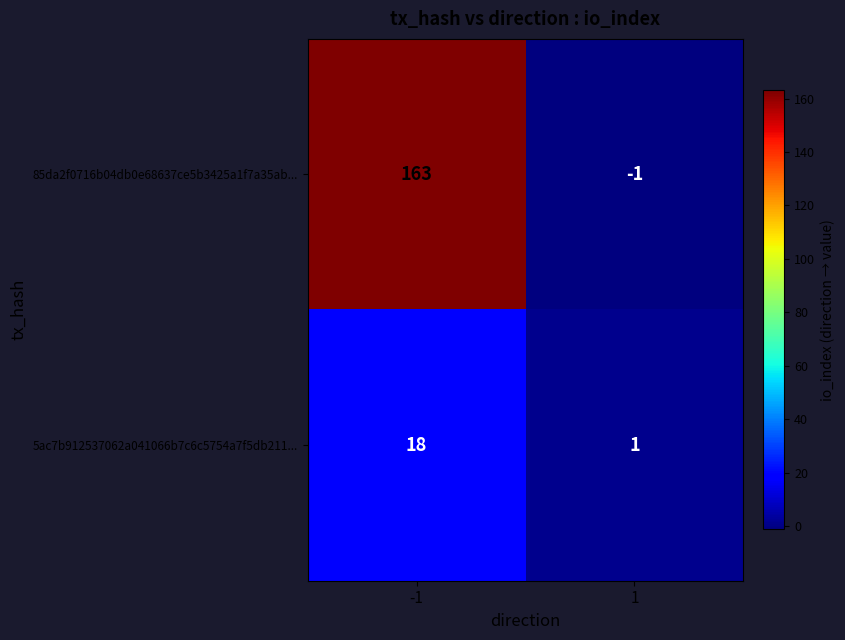

Which series has the widest spread of values?

85da2f0716b04db0e68637ce5b3425a1f7a35ab...